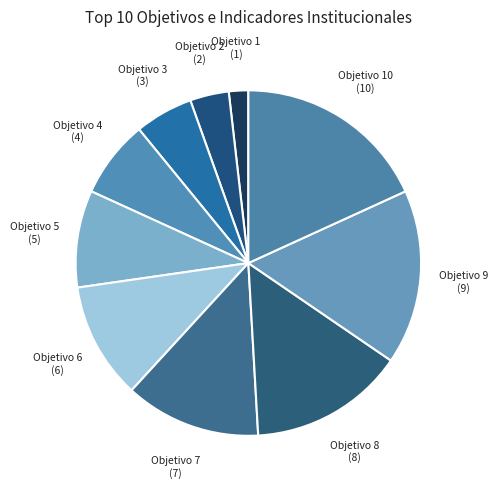

Rank the categories by value from highest to lowest.

Objetivo 10, Objetivo 9, Objetivo 8, Objetivo 7, Objetivo 6, Objetivo 5, Objetivo 4, Objetivo 3, Objetivo 2, Objetivo 1